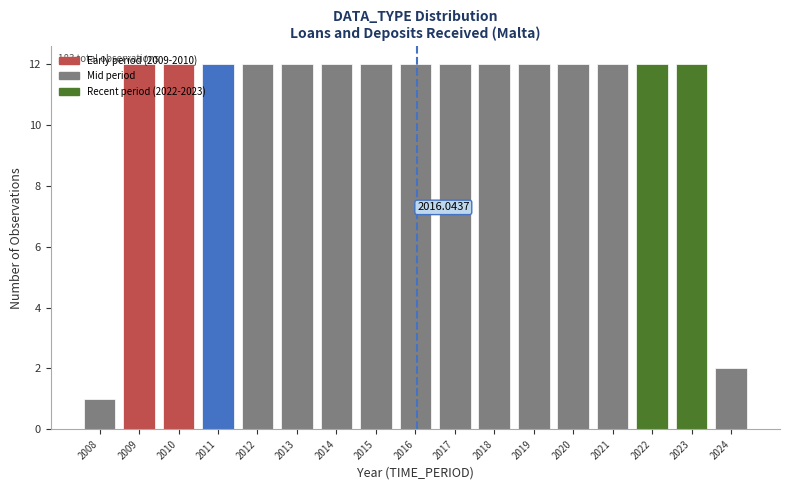

What is the average value?

11